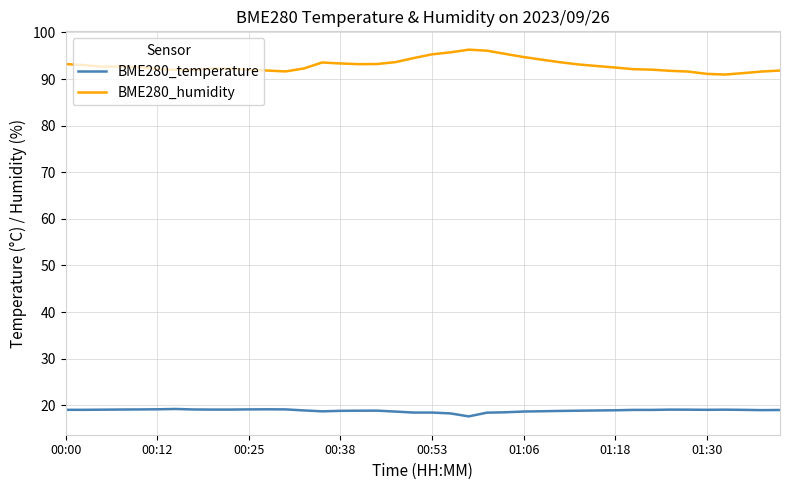

True or false: BME280_humidity and BME280_temperature cross at least once.

False